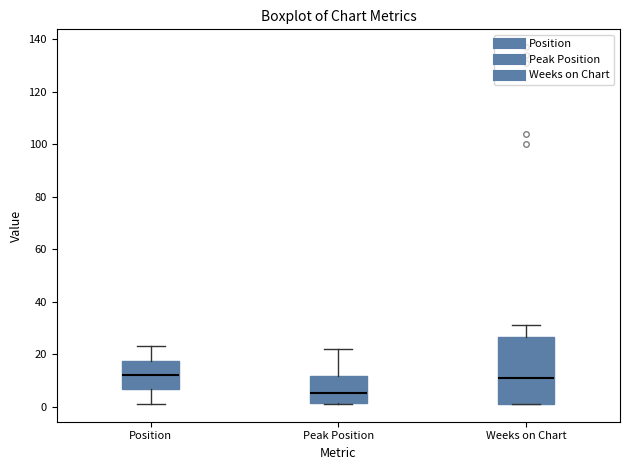

Reading left to right, transcribe this box plot: for each box, give where its median line is, the range the box spans, and where its two whiskers end, as read against the y-axis. The values are not printed on the chart, so give them approximately, as read against the axis.

Position: median 12, box 6 to 18, whiskers 2 to 24
Peak Position: median 6, box 2 to 12, whiskers 2 to 22
Weeks on Chart: median 12, box 2 to 26, whiskers 2 to 32